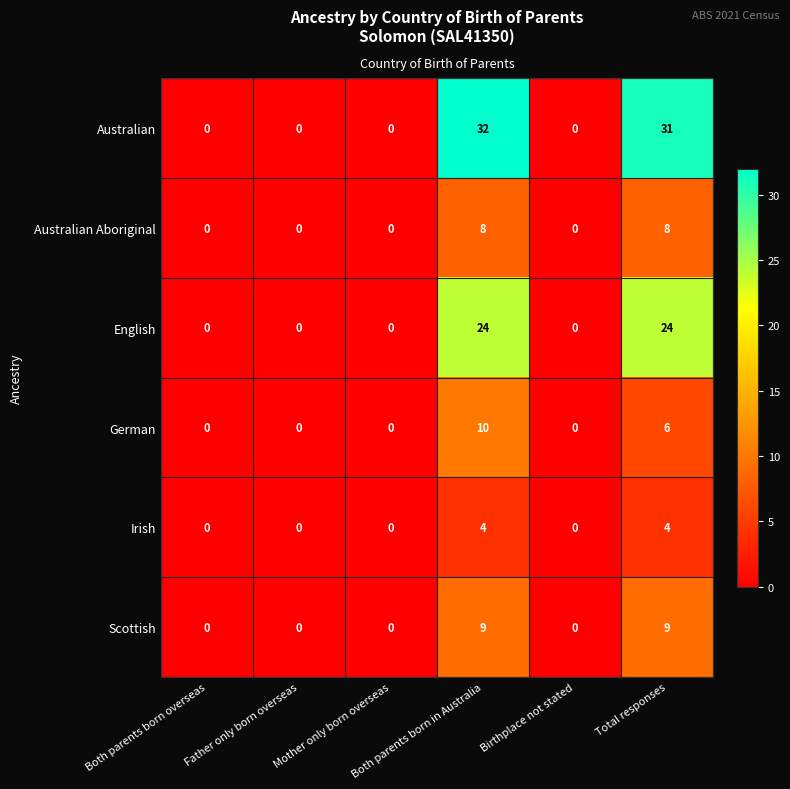

List the series in order of their peak value, highest first.

Australian, English, German, Scottish, Australian Aboriginal, Irish